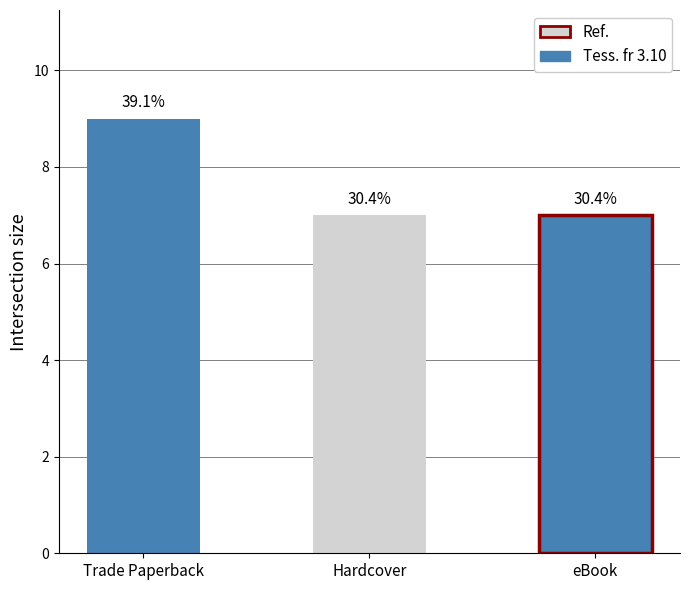

The chart shows a value of 4 at Trade Paperback. True or false?

False